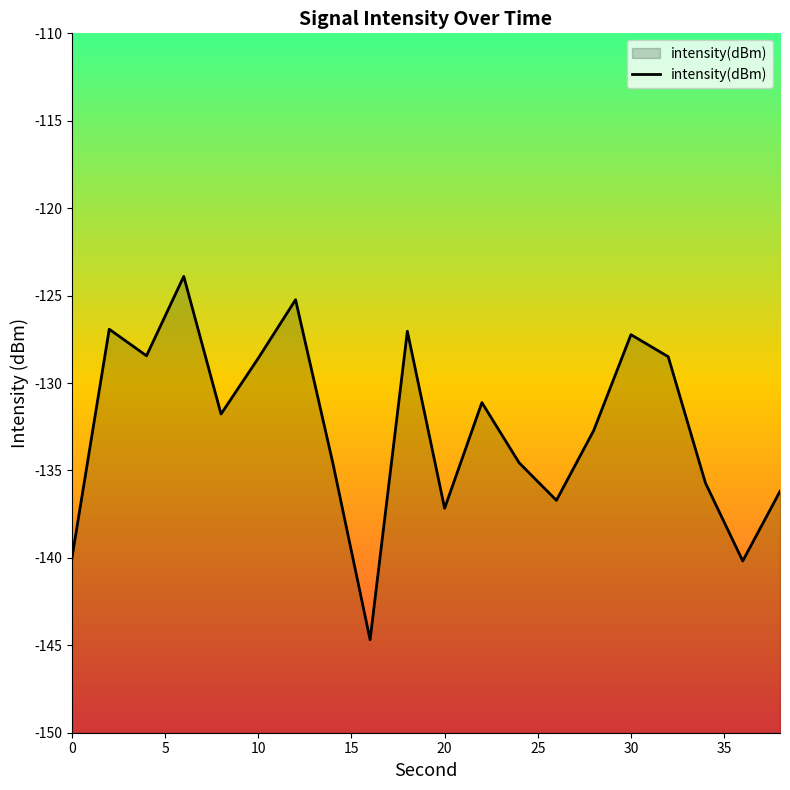

Read the value at 18.

-127.0